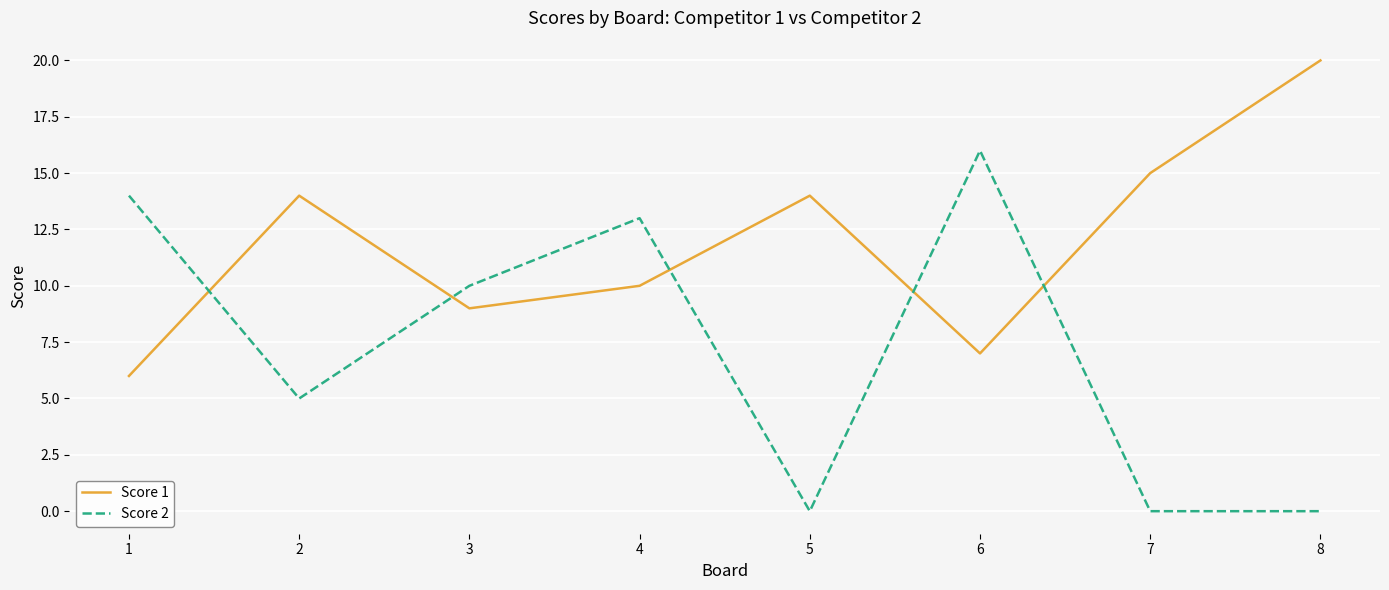

What is the sum of the Score 1 values at 5 and 3?

23